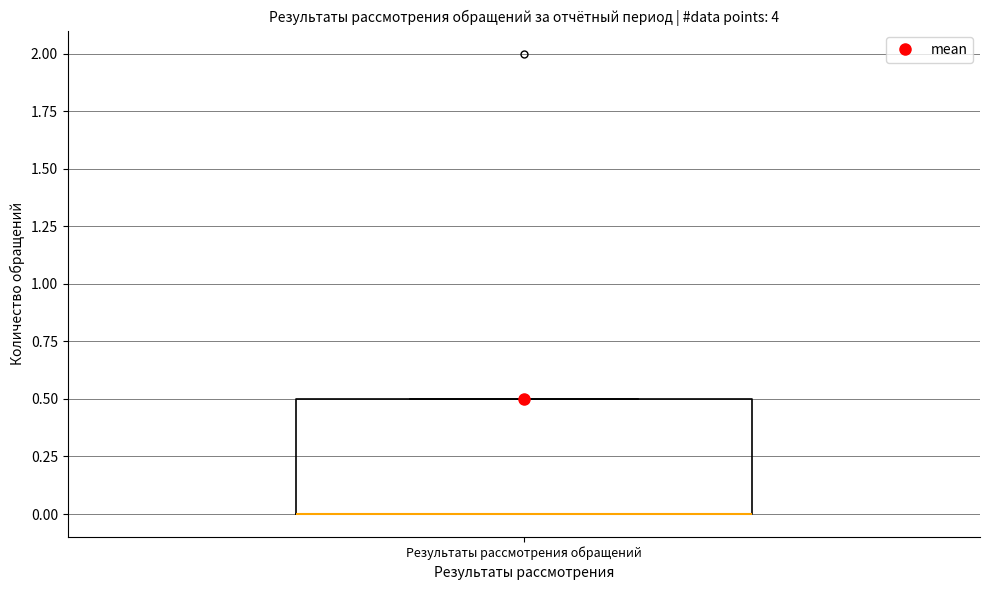

Transcribe this box plot: give where the median line is, the range the box spans, and where the two whiskers end, as read against the y-axis. The values are not printed on the chart, so give them approximately, as read against the axis.

median 0.0 (drawn on the box's lower edge), box 0.0 to 0.5, whiskers 0.0 to 0.5